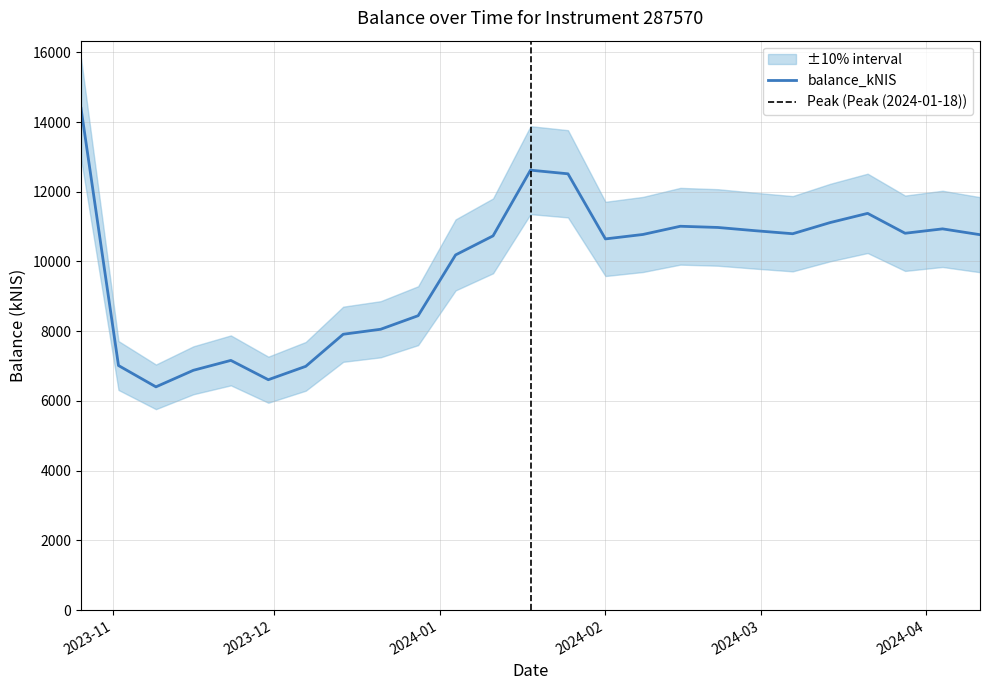

What is the highest value of the balance_kNIS series?

14392.1